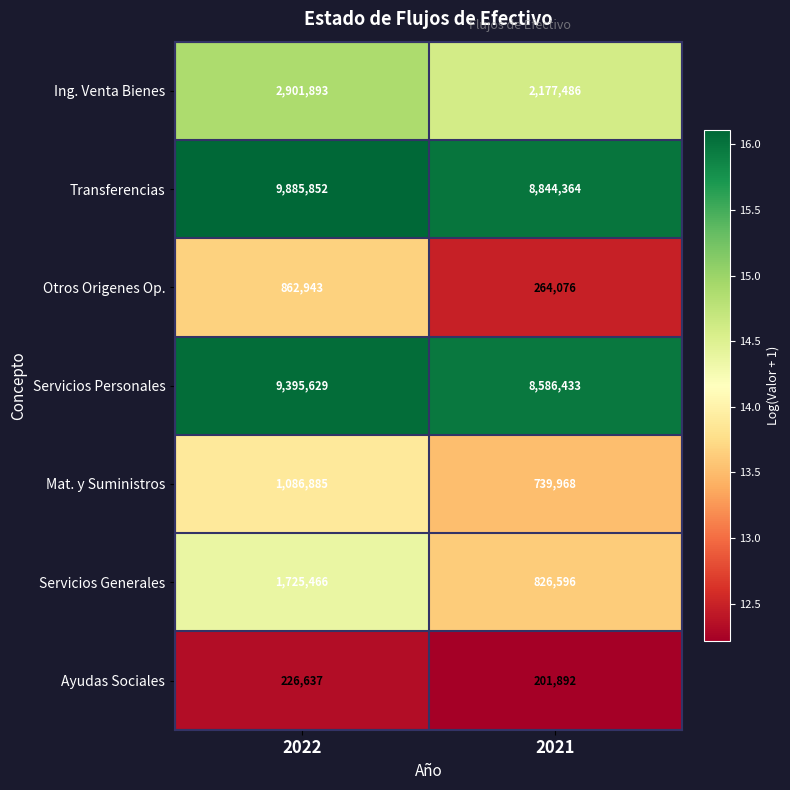

Is it true that Ing. Venta Bienes equals 821908 at 2022?

False